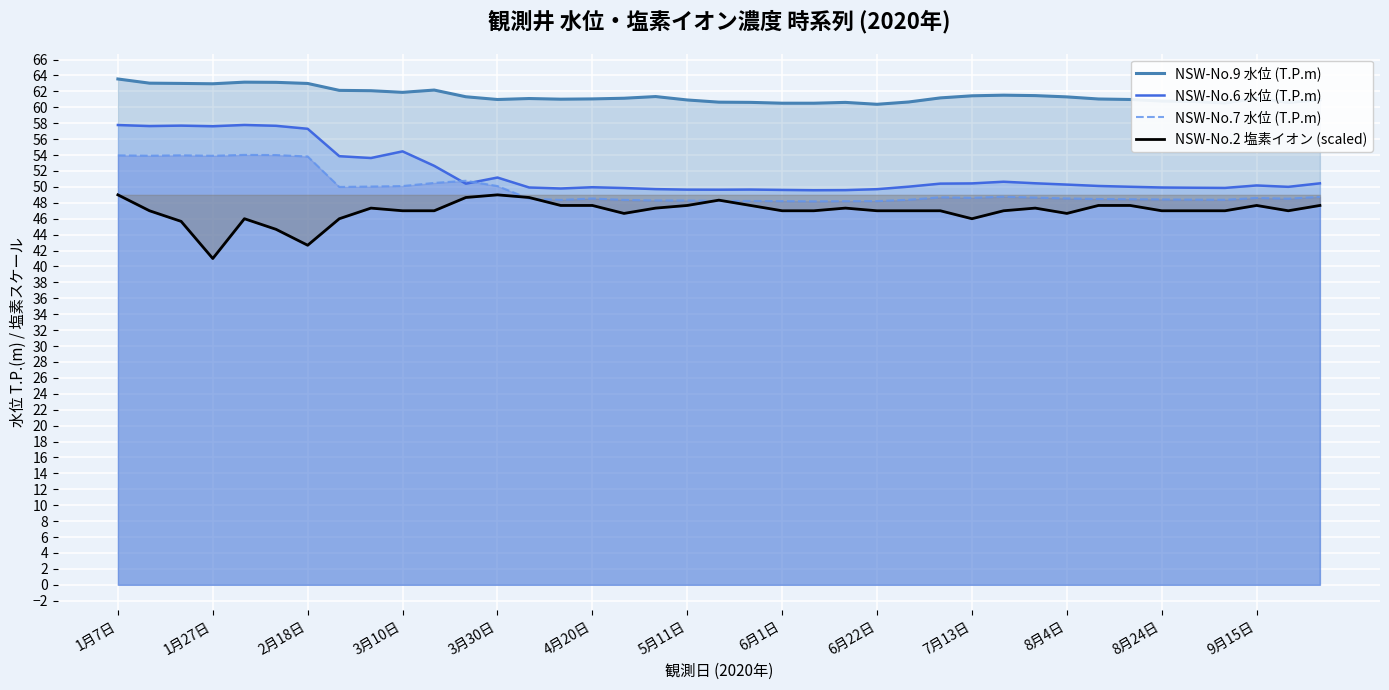

Which series has the largest range (max minus min)?

NSW-No.6 水位 (T.P.m)